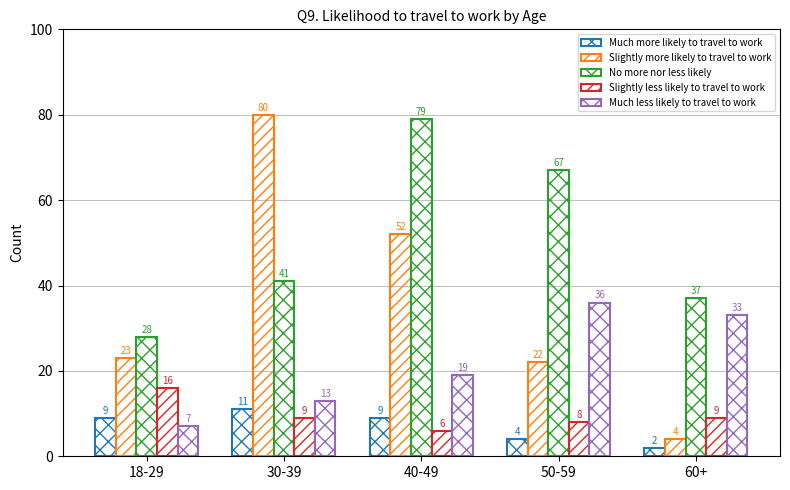

What is the total value across all series at 50-59?

137